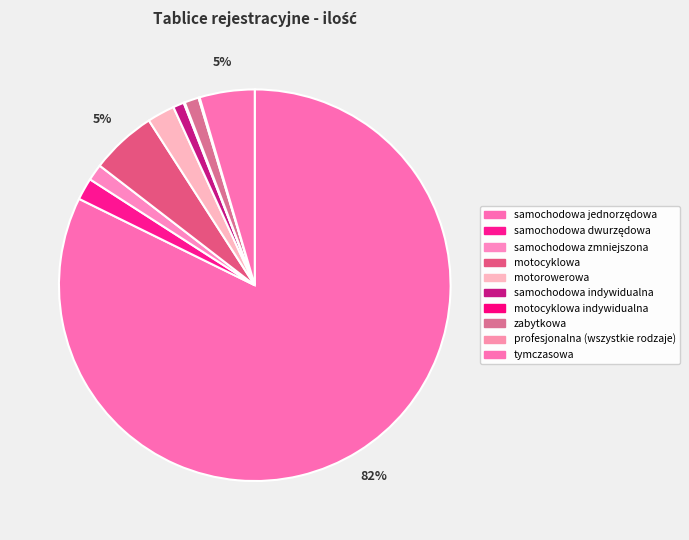

Rank the categories by value from lowest to highest.

motocyklowa indywidualna, profesjonalna (wszystkie rodzaje), samochodowa indywidualna, zabytkowa, samochodowa zmniejszona, samochodowa dwurzędowa, motorowerowa, tymczasowa, motocyklowa, samochodowa jednorzędowa